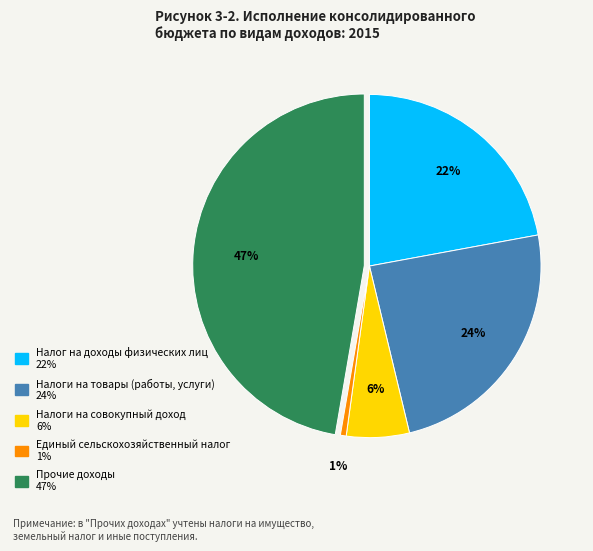

To the nearest percent, what is the difference between the Налог на доходы физических лиц and Налоги на товары (работы, услуги) slice percentages?

2%